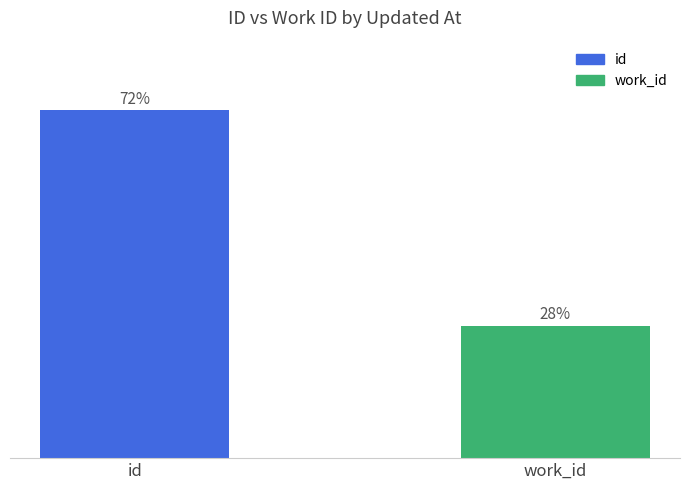

What is the ratio of the value at work_id to the value at id?

0.4